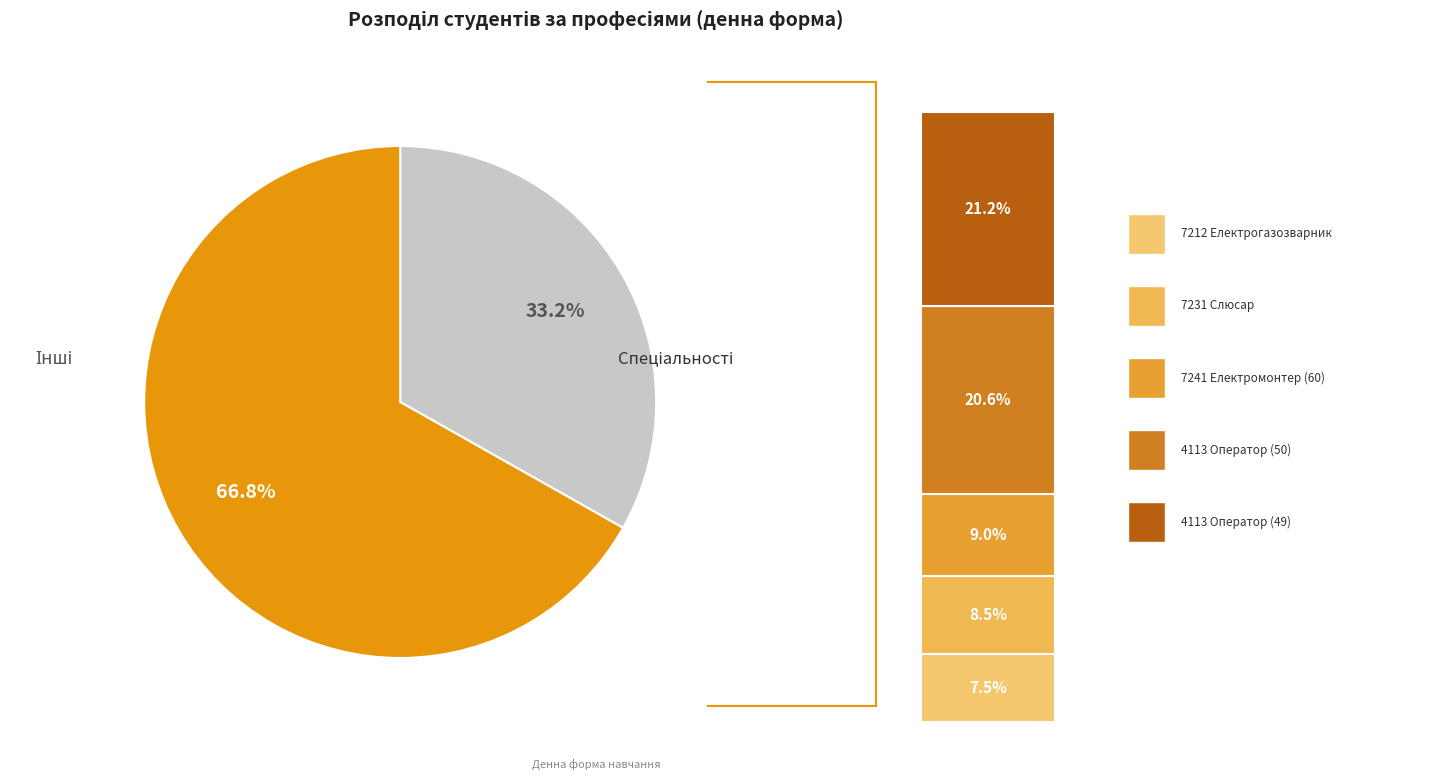

Is there a majority slice in this chart?

Yes